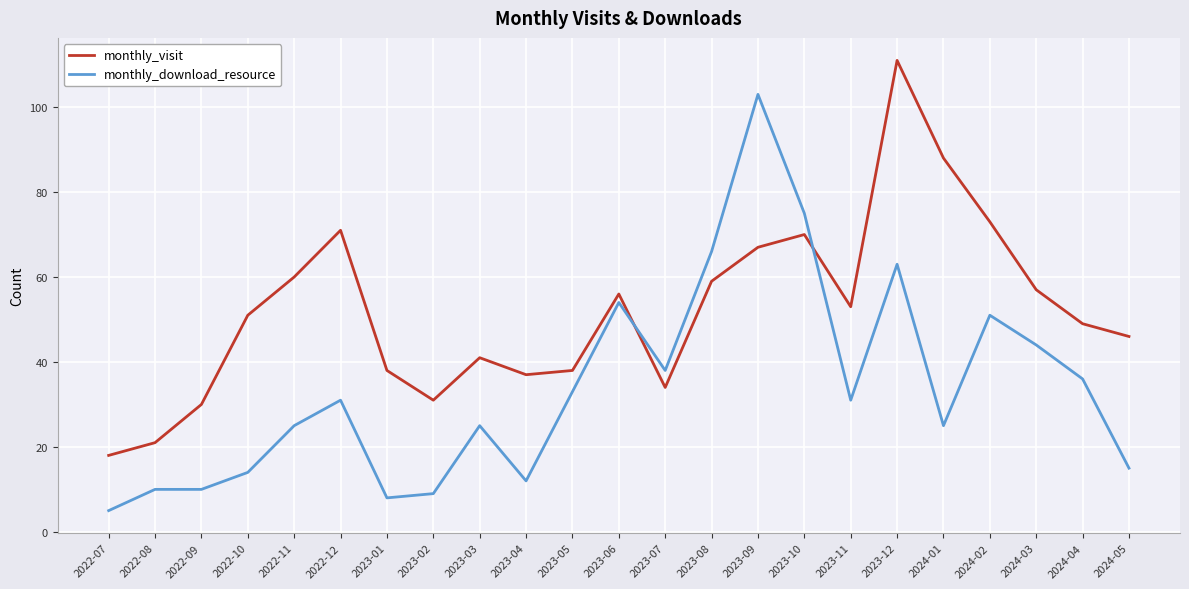

What position from the right is 2023-12?

6